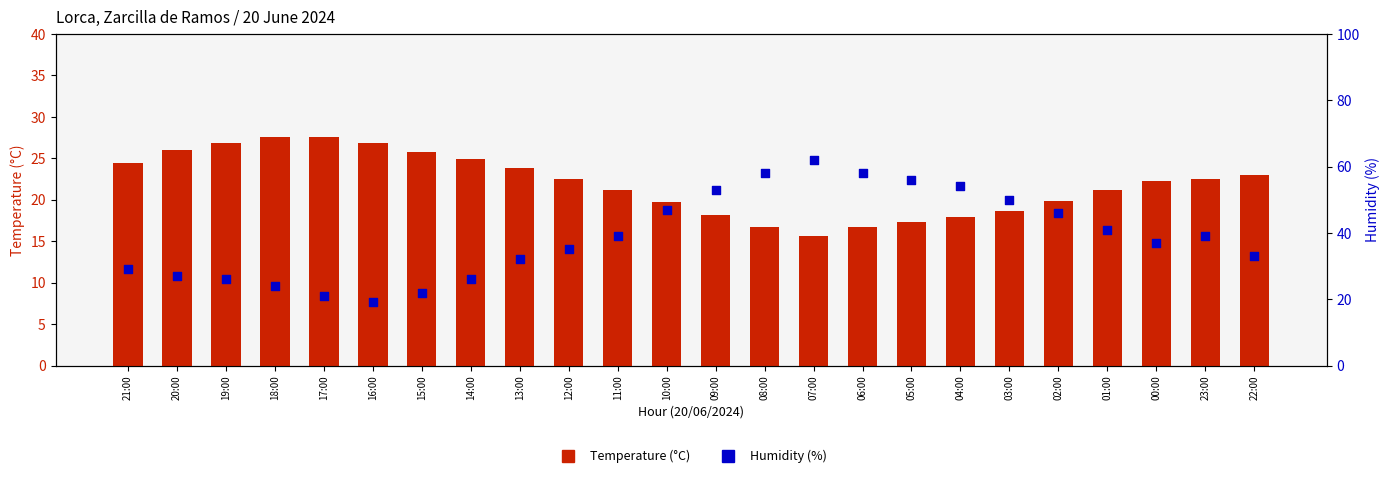

Which series has the largest total across all categories?

Humidity (%)